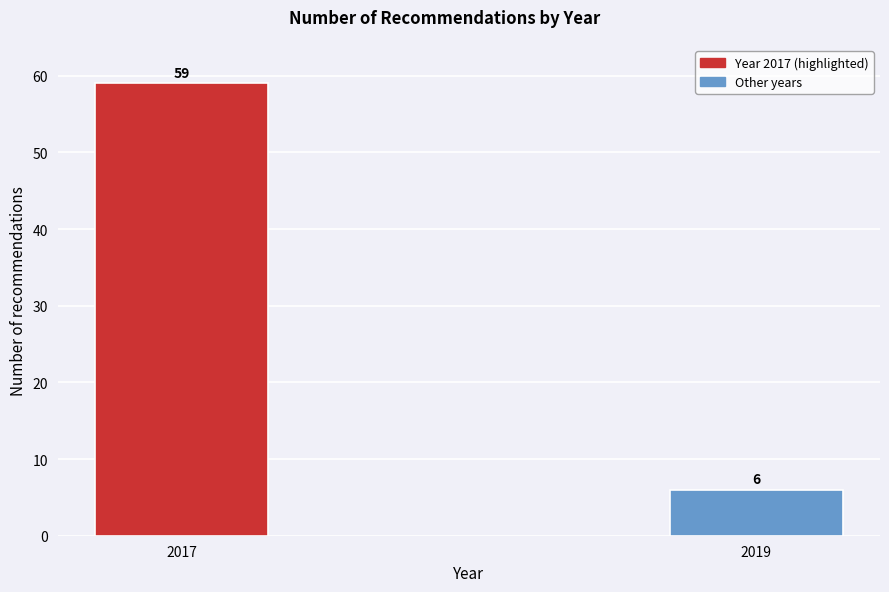

Reading left to right, transcribe all the data shown in this chart.

59	6